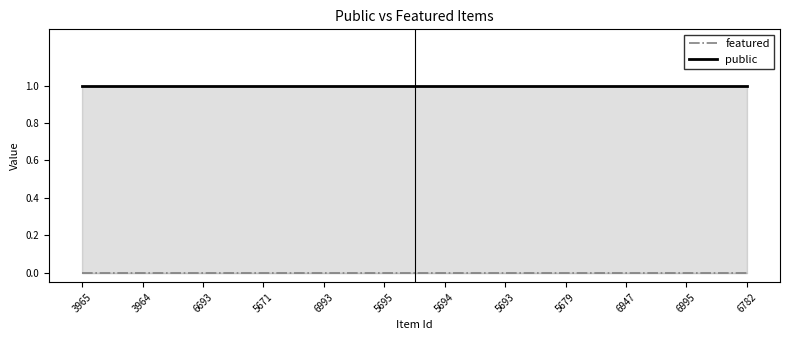

How many categories are shown in the chart?

12